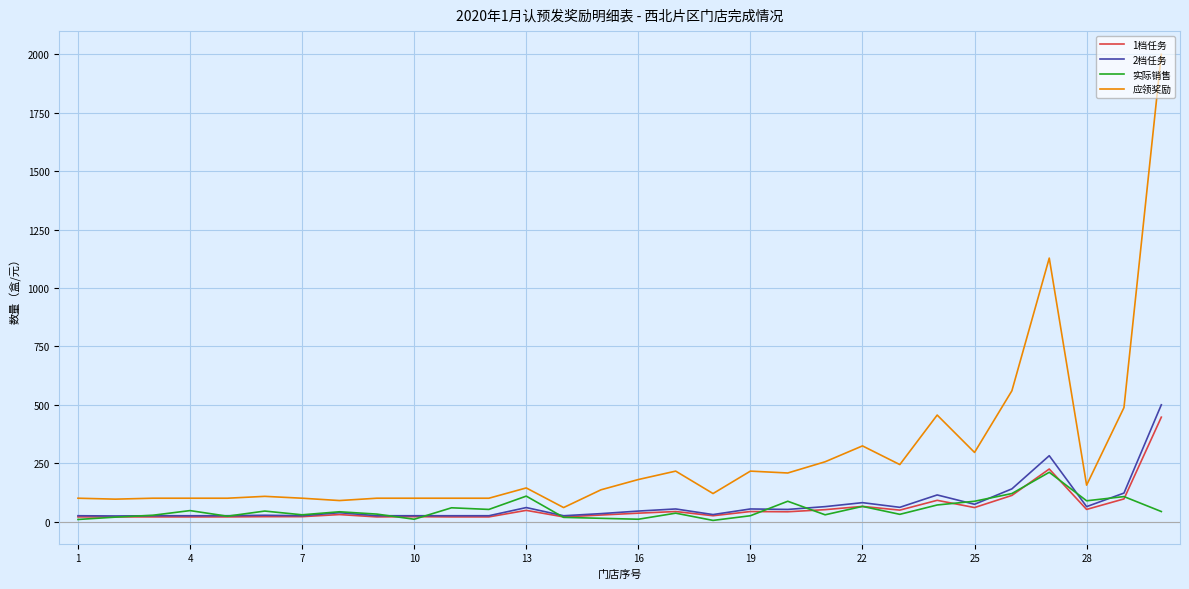

Which series has the widest spread of values?

应领奖励